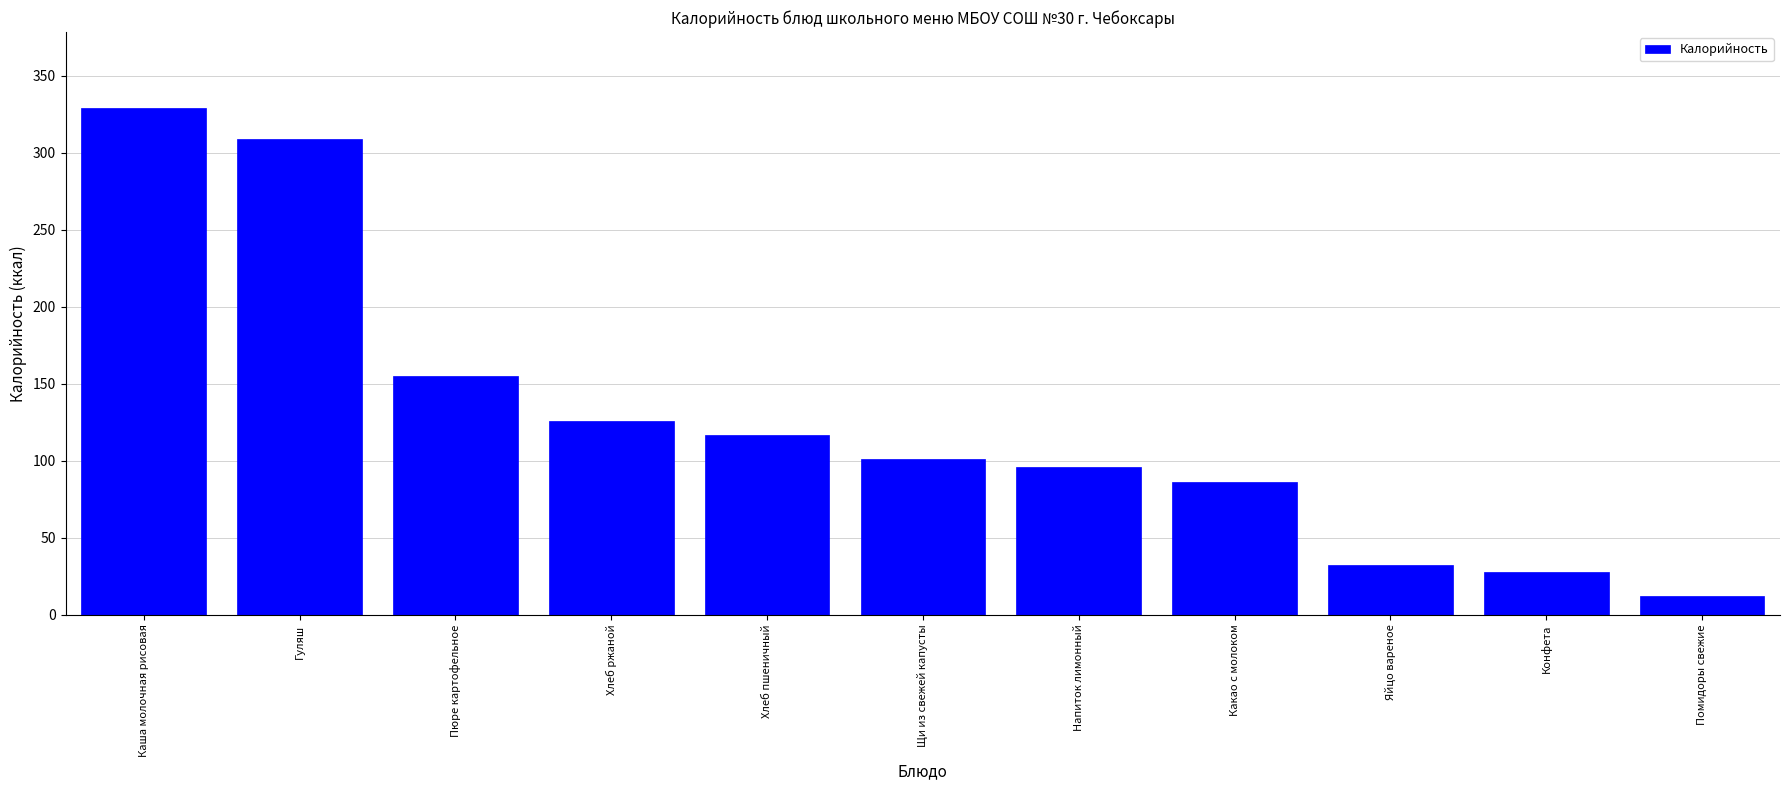

How many series are shown in this chart?

1